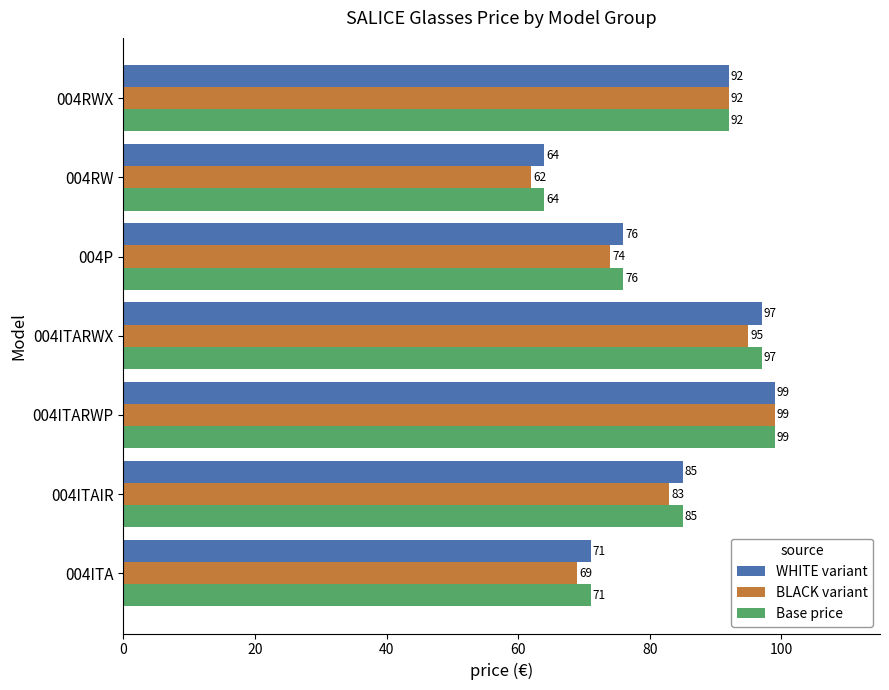

Rank the categories by WHITE variant value from highest to lowest.

004ITARWP, 004ITARWX, 004RWX, 004ITAIR, 004P, 004ITA, 004RW